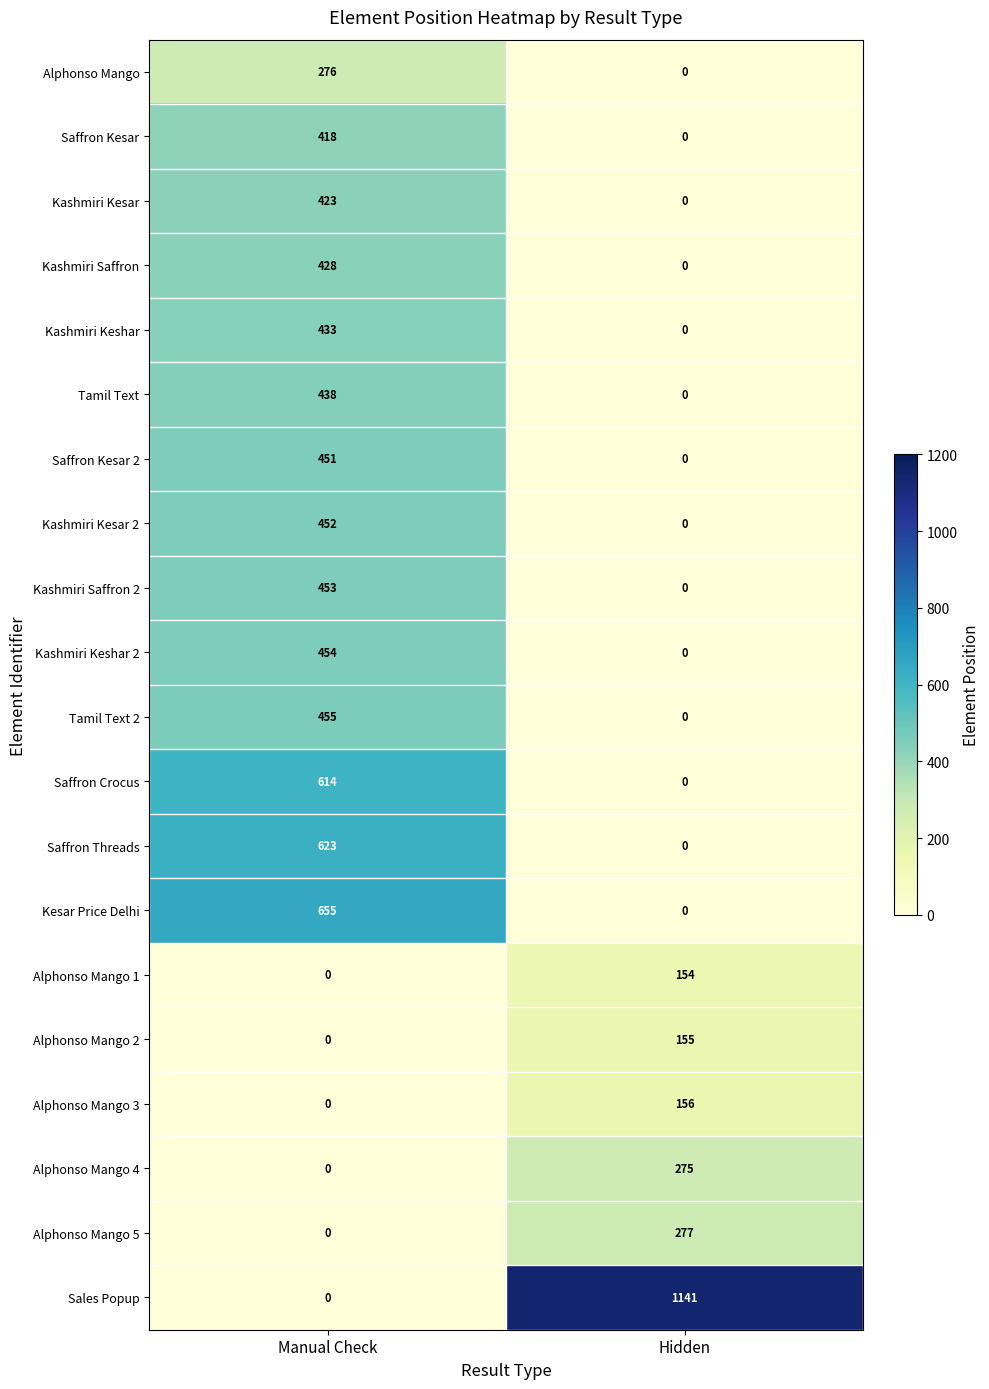

At which category is the sum across all series the highest?

Manual Check